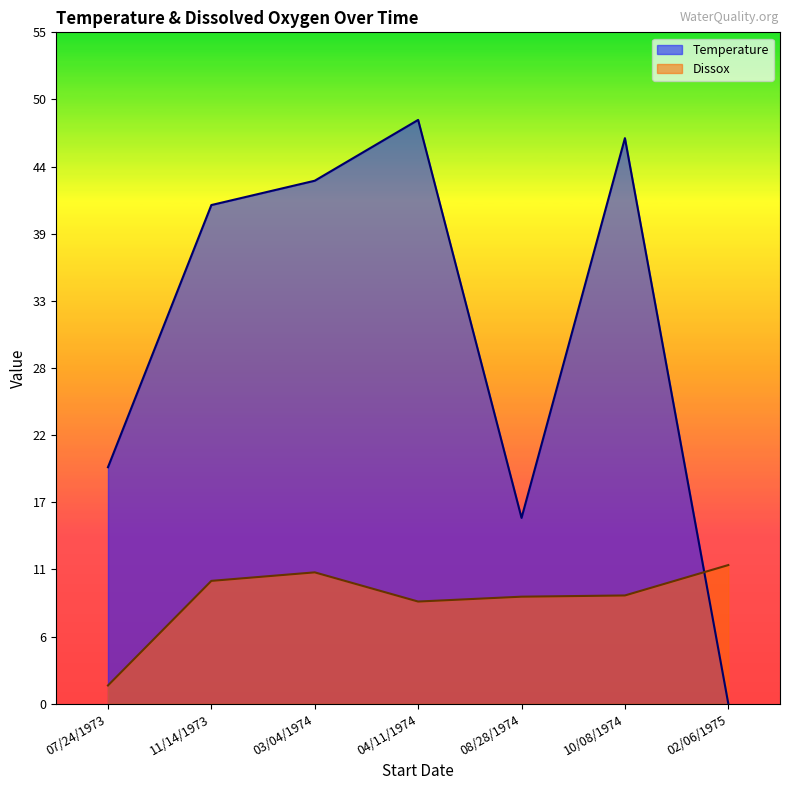

Reading left to right, list all the values displayed in this chart.

Temperature: 19.4	41.0	43.0	48.0	15.3	46.5	0.0
Dissox: 1.5	10.1	10.8	8.4	8.8	8.9	11.4